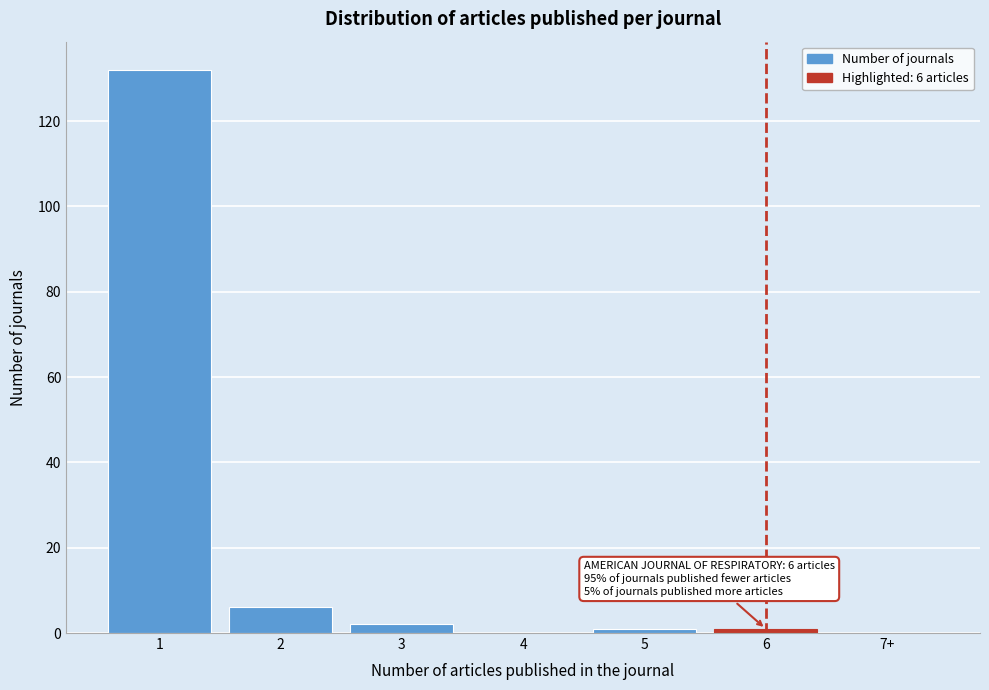

Reading left to right, transcribe all the data shown in this chart.

1=132	2=6	3=2	4=0	5=1	6=1	7+=0